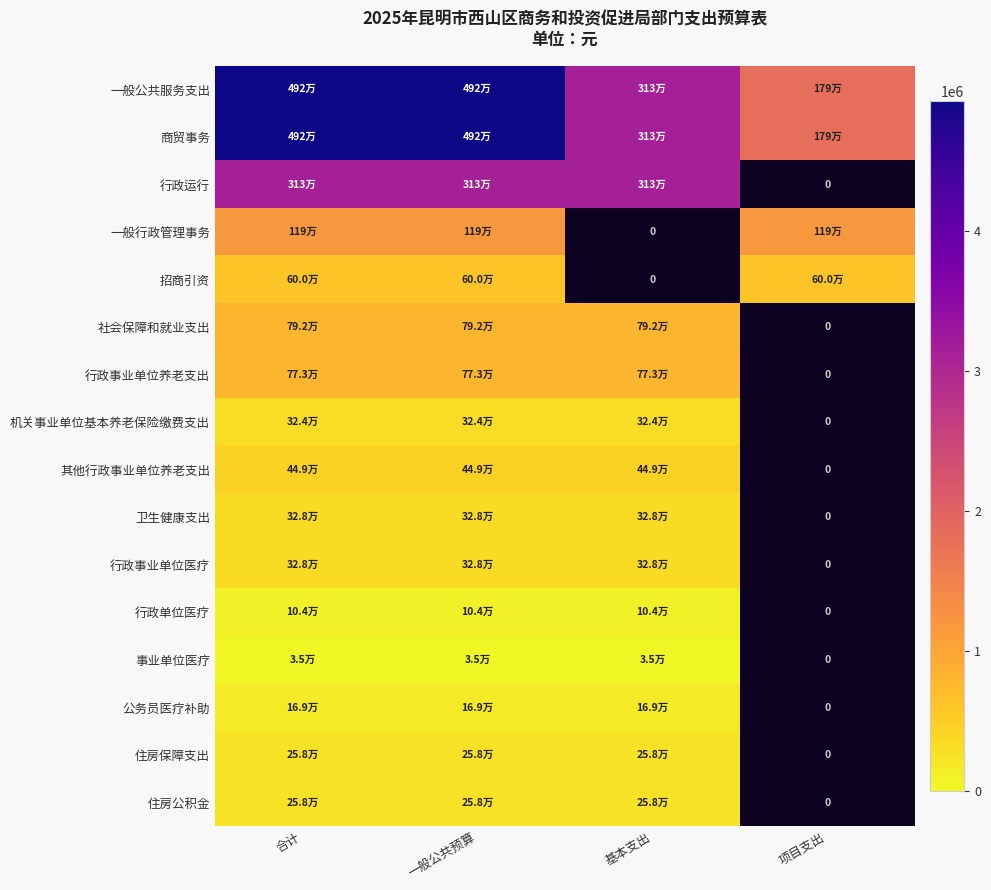

Which series has the largest total across all categories?

一般公共服务支出